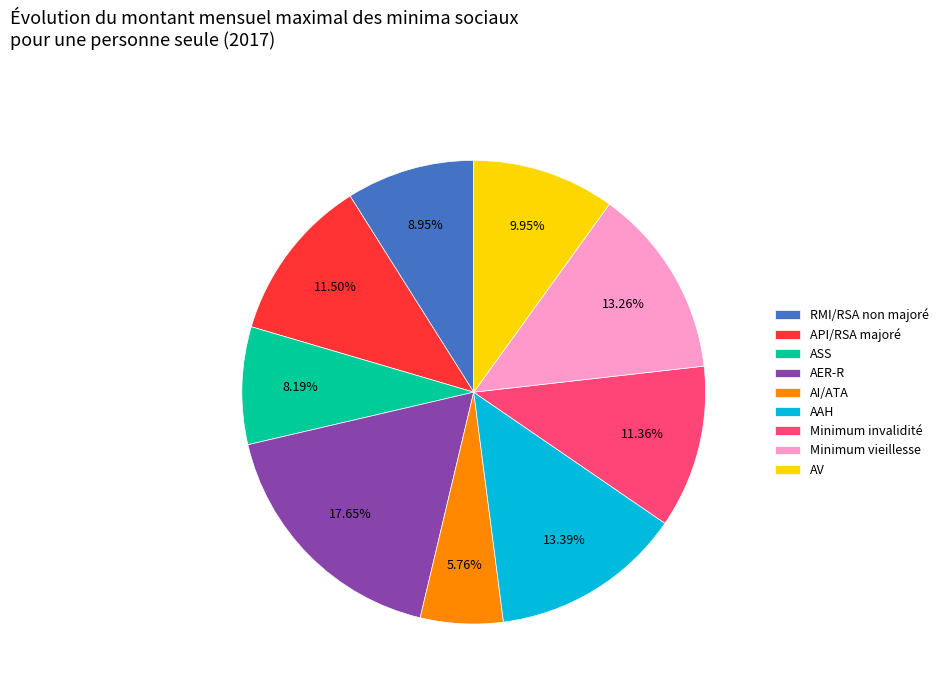

Which category has the biggest portion of the pie?

AER-R